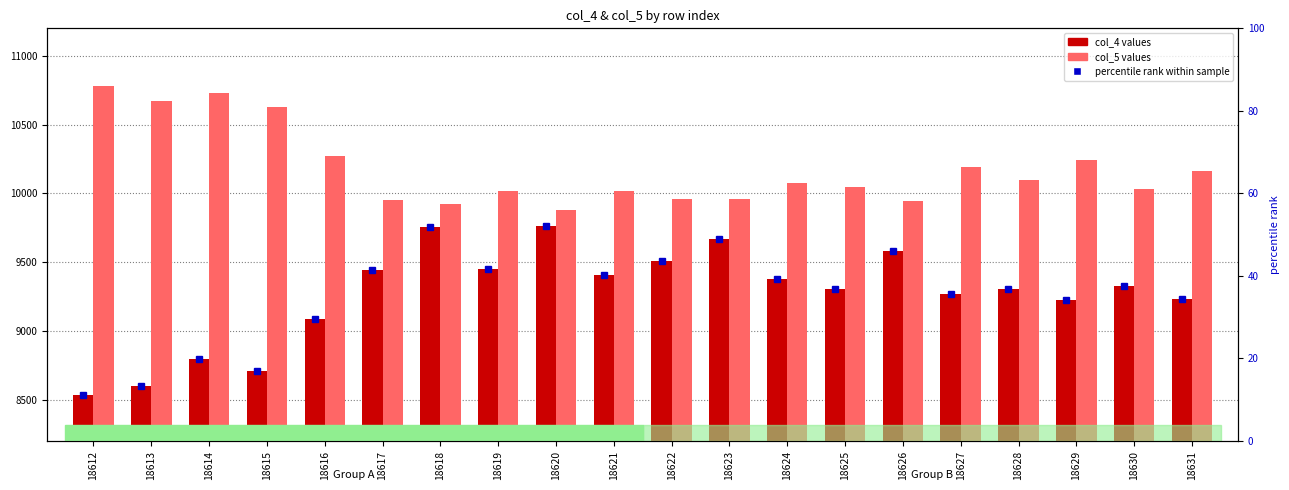

What is the sum of all col_4 values?

185367.0